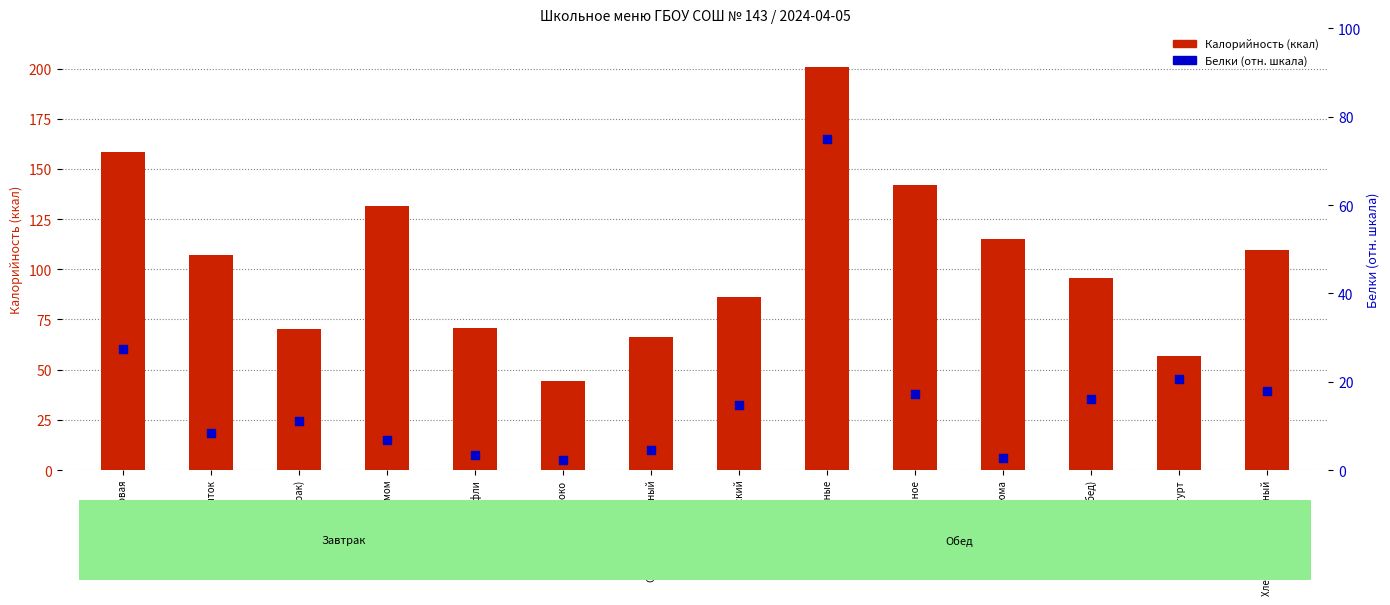

Is the value of Белки (отн.) at Суп крестьянский greater than the value of Калорийность at Бутерброд с джемом?

No